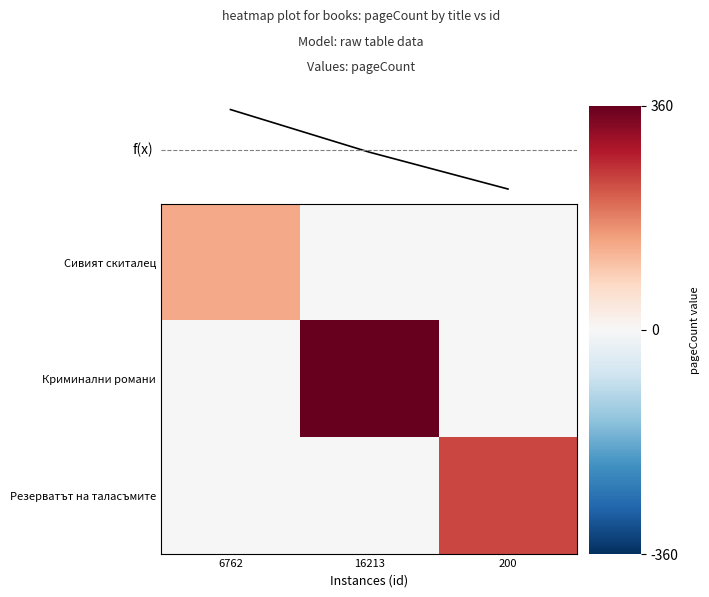

What is the total value across all series at 16213?

360